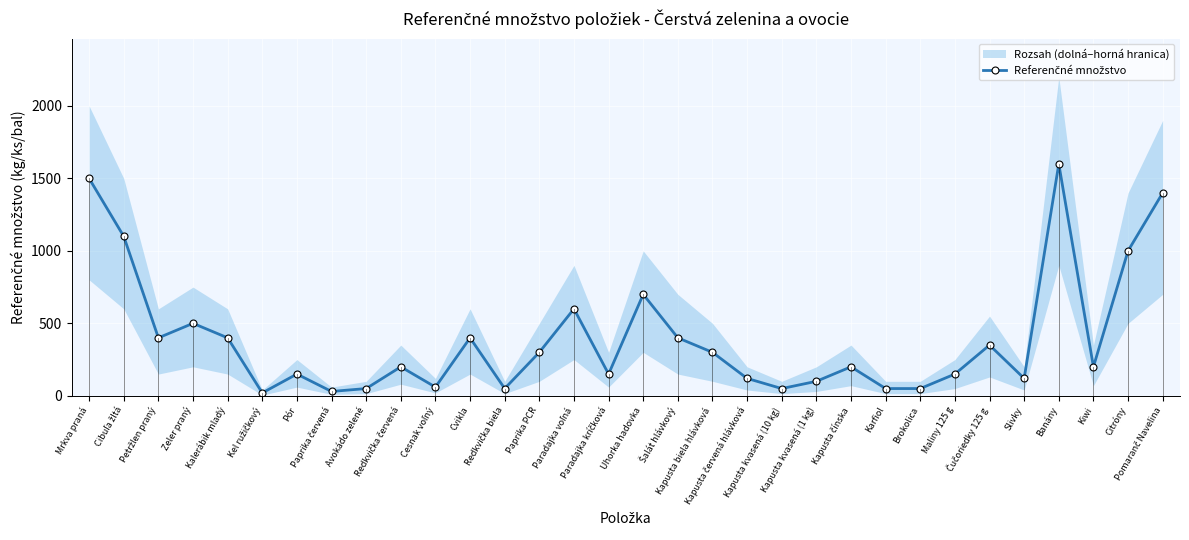

What position from the left is Cesnak voľný?

11